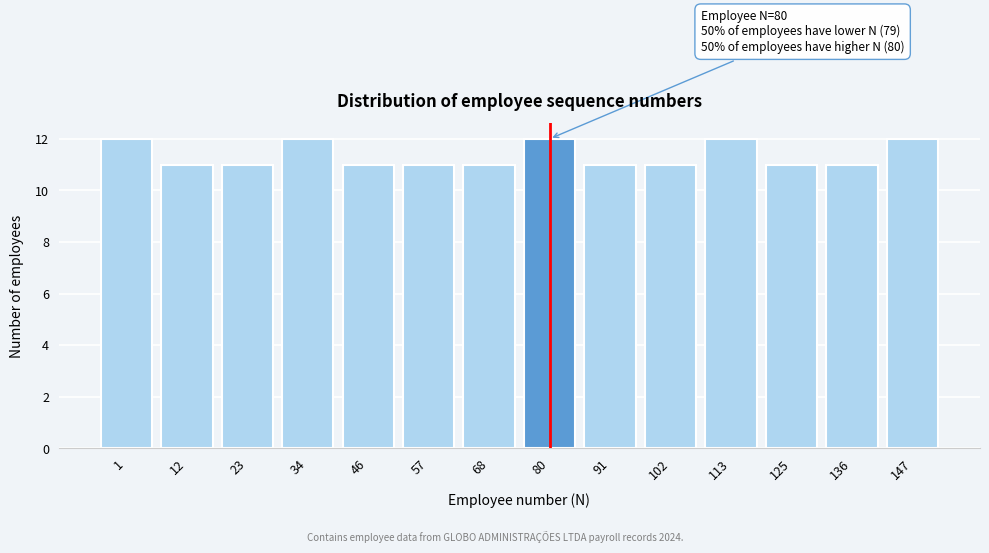

Reading left to right, what are all the values shown in this chart?

12	11	11	12	11	11	11	12	11	11	12	11	11	12